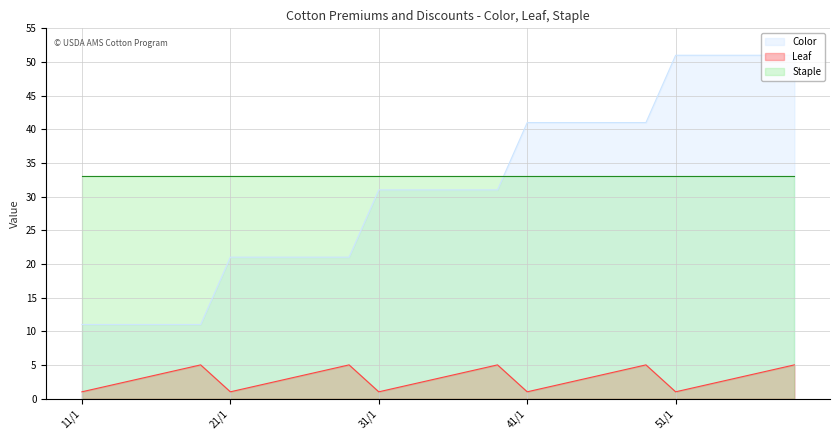

True or false: Leaf and Color cross at least once.

False